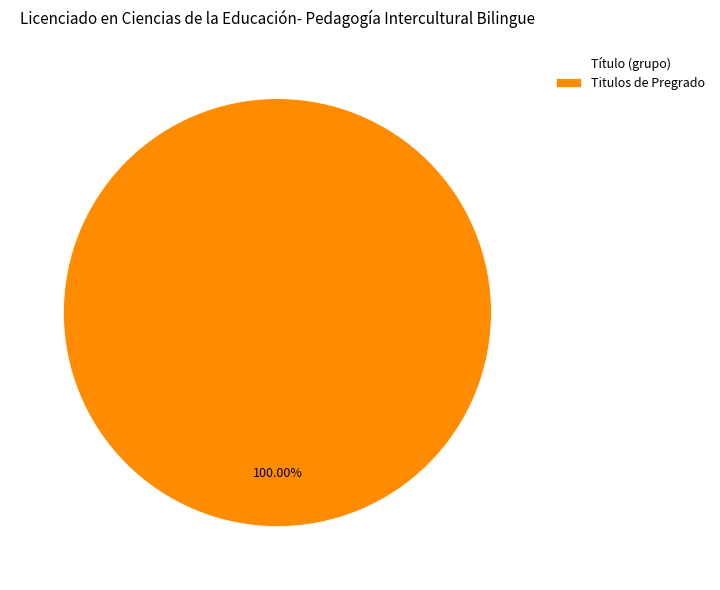

Is Titulos de Pregrado the majority of the pie?

Yes